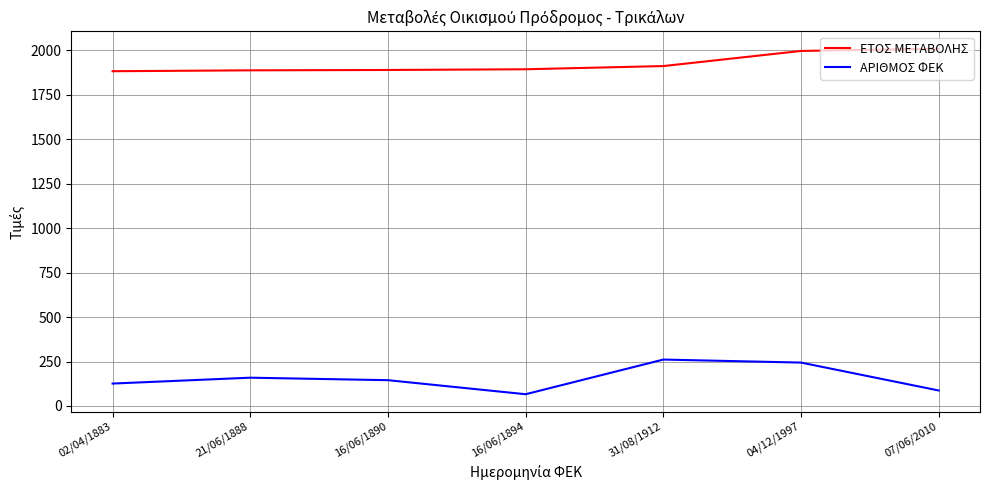

The value of ΕΤΟΣ ΜΕΤΑΒΟΛΗΣ at 31/08/1912 is 1912. True or false?

True